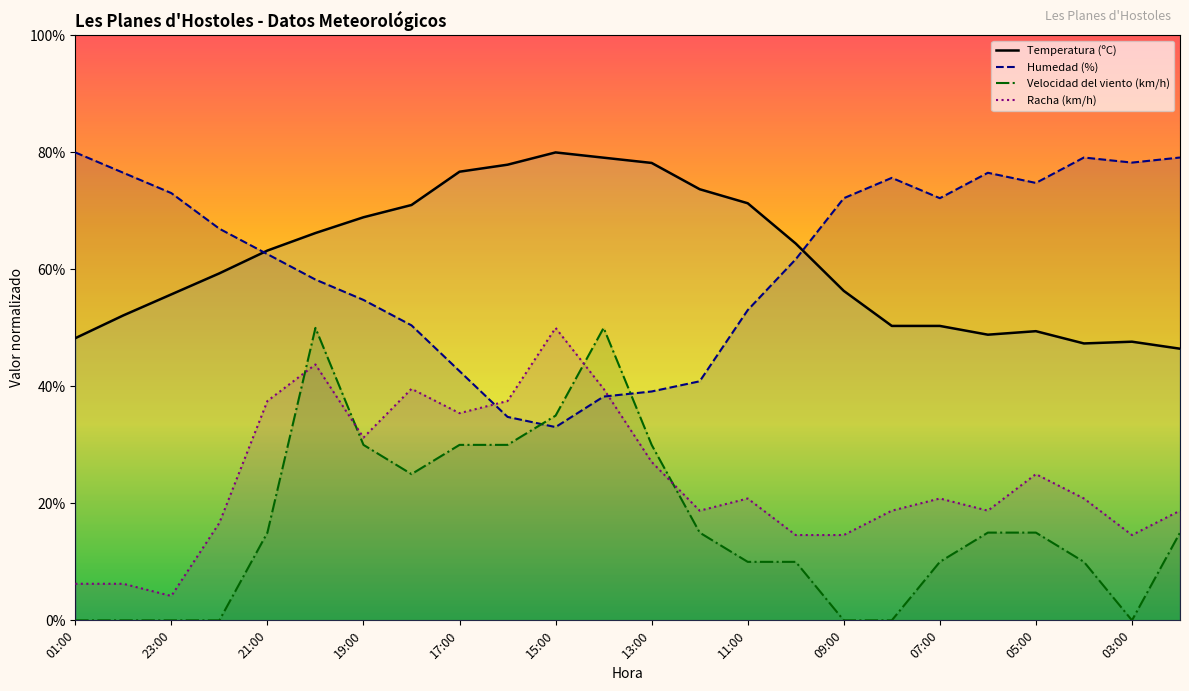

At 03:00, list the series in order from smallest to largest.

Velocidad del viento (km/h), Racha (km/h), Temperatura (ºC), Humedad (%)